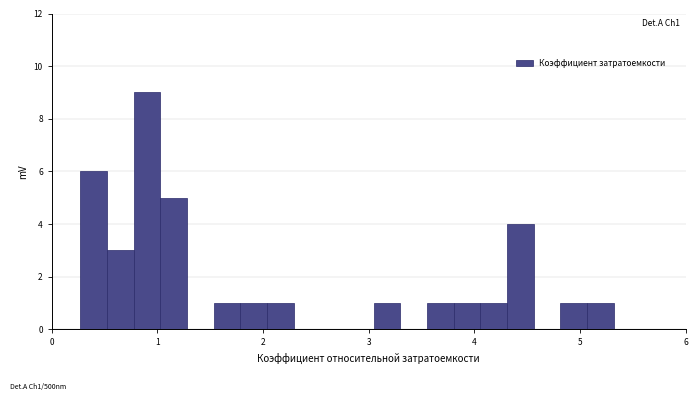

Around what value on the x-axis is the tallest bar? Give the approximate position of its centre, as read against the axis.

0.9